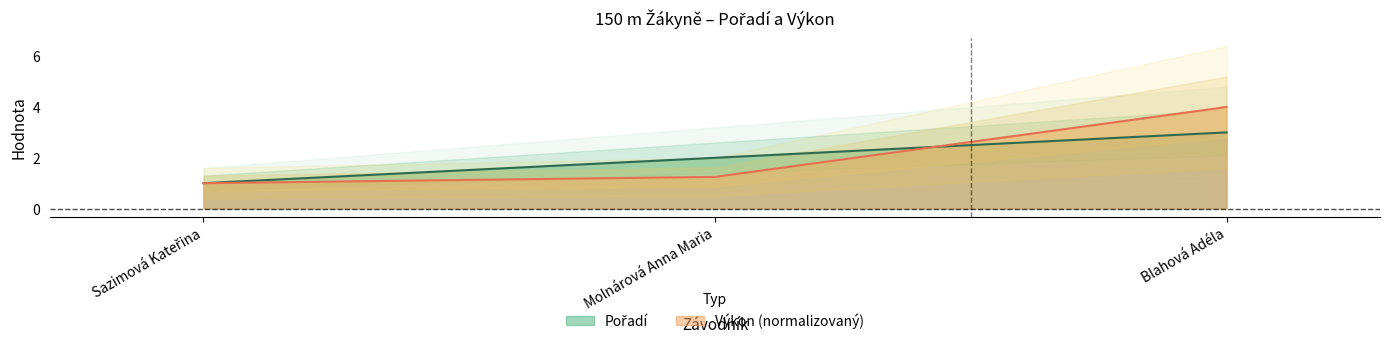

What is the label of the 2nd point from the left?

Molnárová Anna Maria